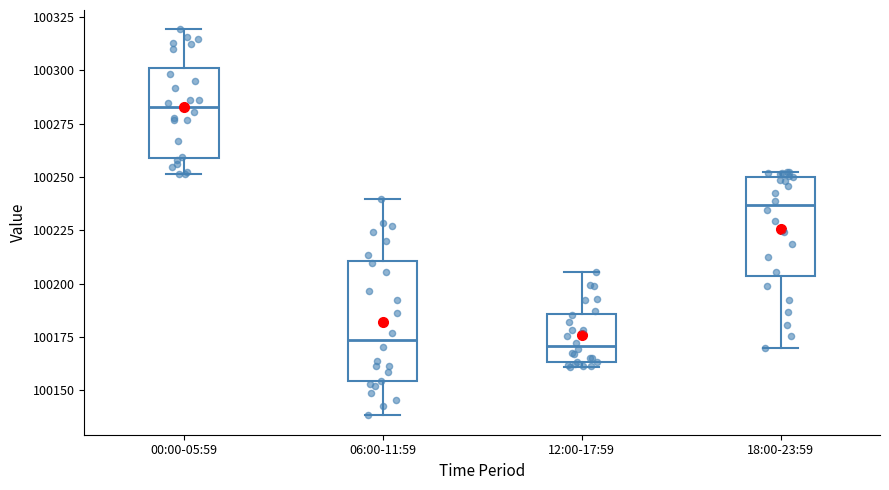

Where does the median line of the box for 06:00-11:59 sit on the y-axis? The values are not printed on the chart, so give them approximately, as read against the axis.

100175